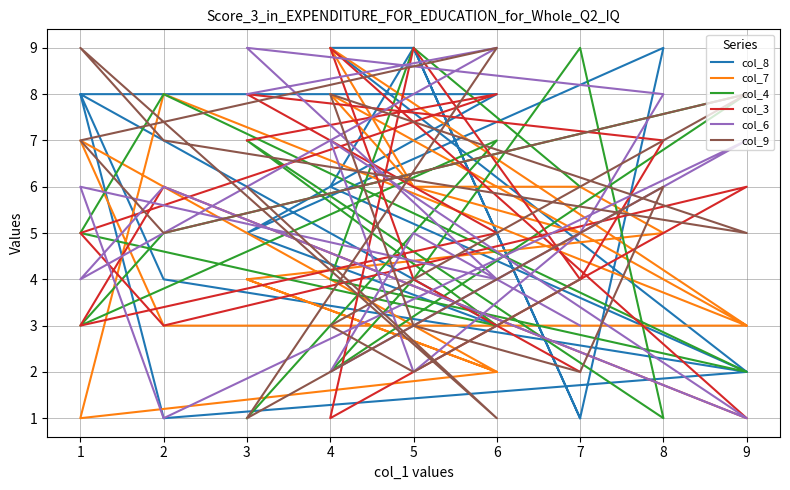

Which has a higher value, 8 or 6?

8